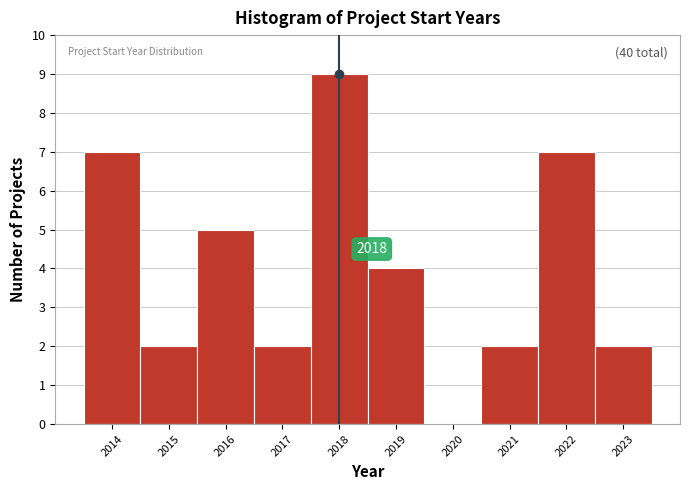

Which range on the x-axis has the tallest bar?

2017.5 to 2018.5